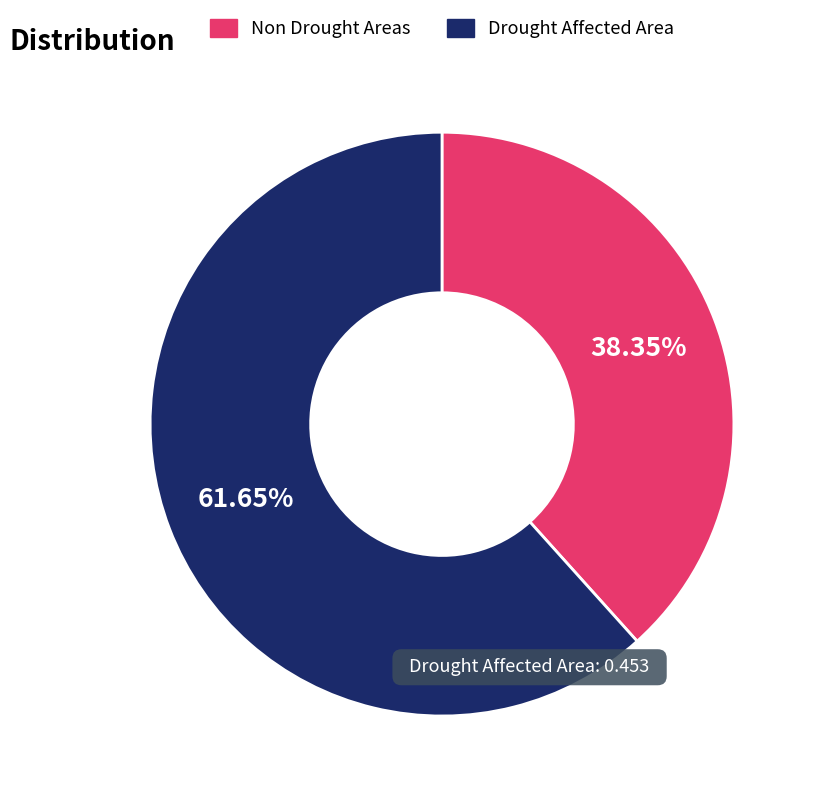

Is there a majority slice in this chart?

Yes